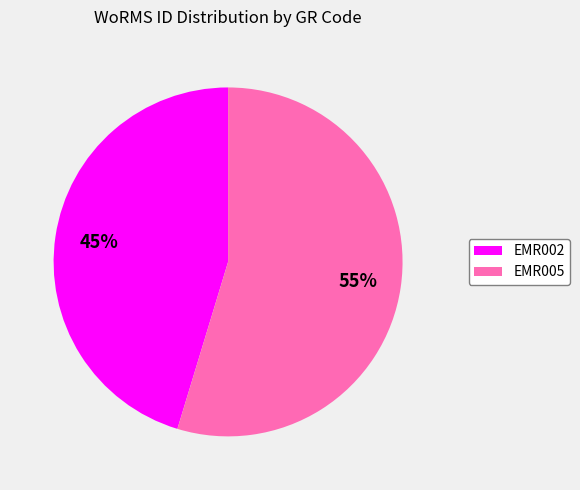

Do EMR002 and EMR005 together represent more than half of the pie?

Yes